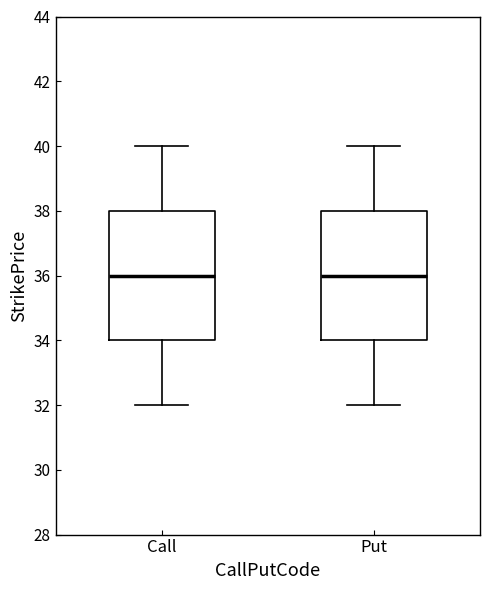

Reading left to right, read every box against the y-axis: the position of its median line, the range the box covers, and the ends of its whiskers. The values are not printed on the chart, so give them approximately, as read against the axis.

Call: median 36, box 34 to 38, whiskers 32 to 40
Put: median 36, box 34 to 38, whiskers 32 to 40